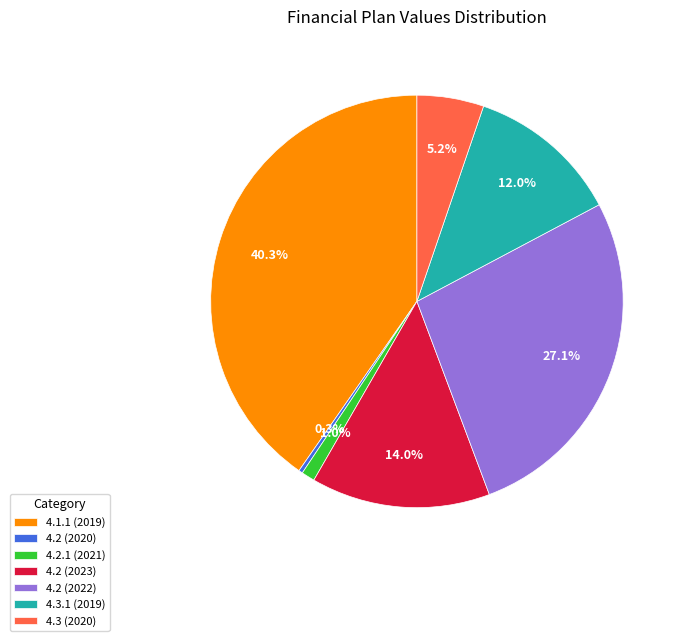

The 4.2 (2022) slice represents 38% of the pie. True or false?

False